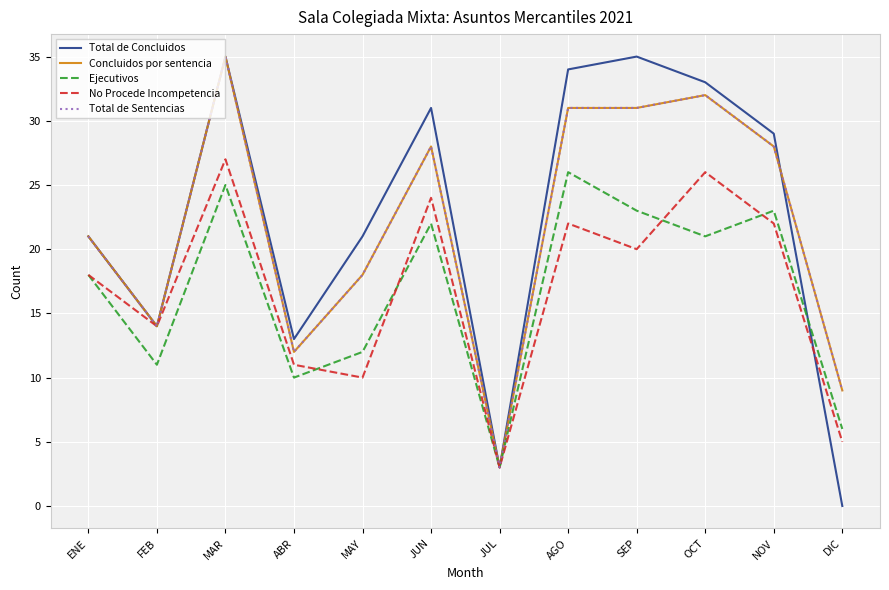

What is the sum of the No Procede Incompetencia values at NOV and JUL?

25